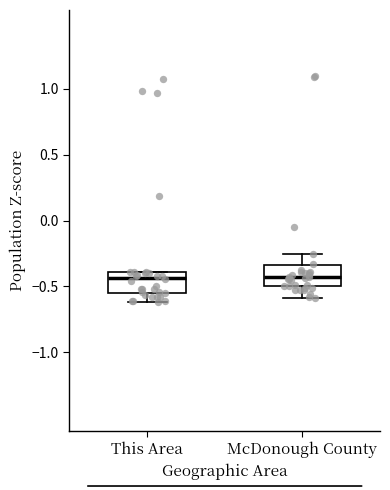

Reading left to right, read every box against the y-axis: the position of its median line, the range the box covers, and the ends of its whiskers. The values are not printed on the chart, so give them approximately, as read against the axis.

This Area: median -0.45, box -0.55 to -0.40, whiskers -0.60 to -0.40
McDonough County: median -0.45, box -0.50 to -0.35, whiskers -0.60 to -0.25